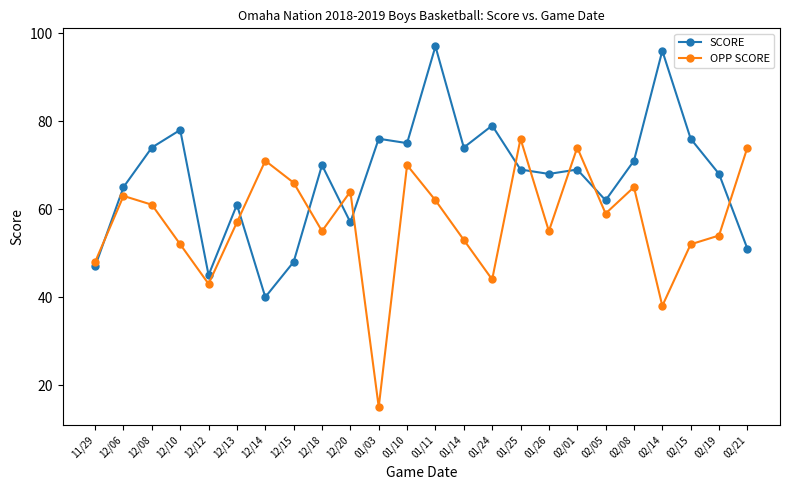

What is the sum of all SCORE values?

1616